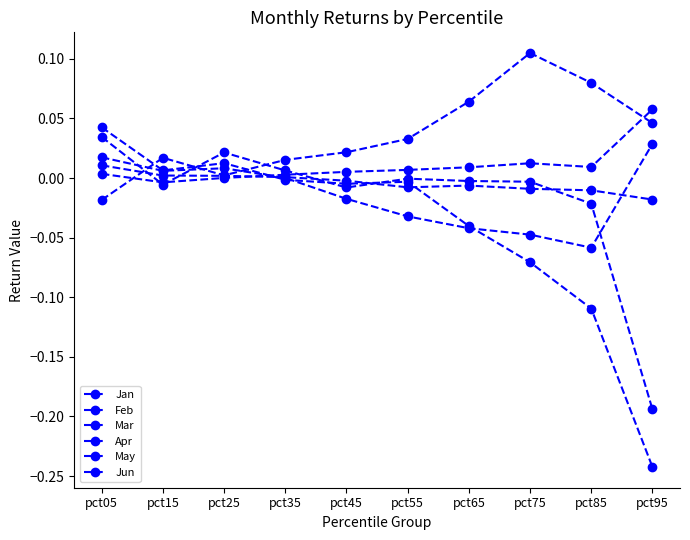

How many lines are shown in the chart?

6